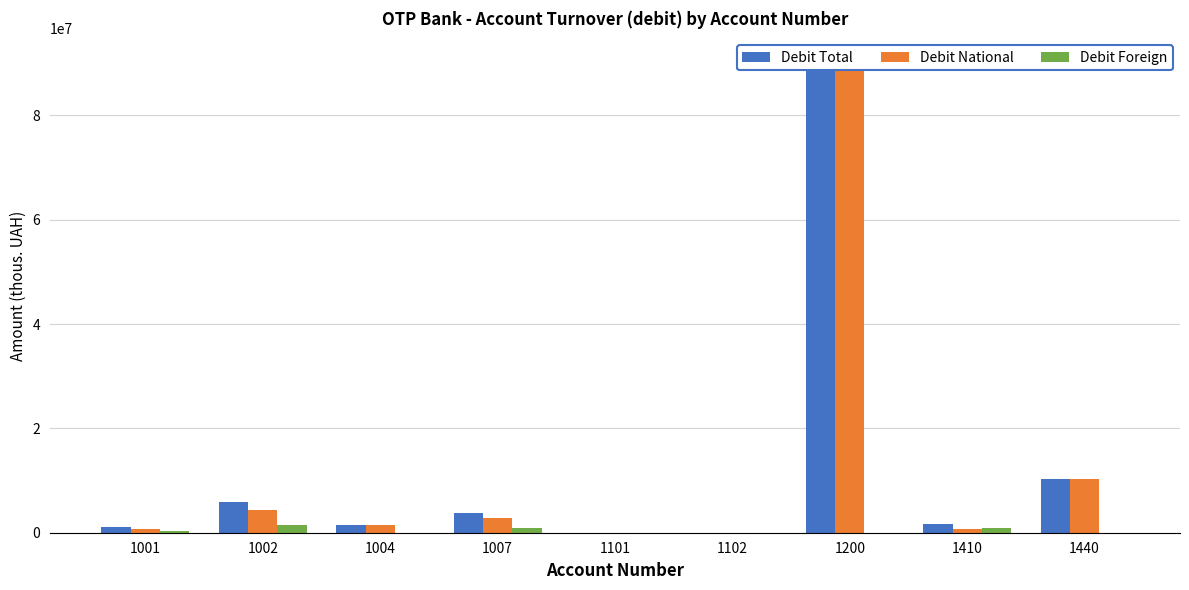

Which series has the largest range (max minus min)?

Debit National